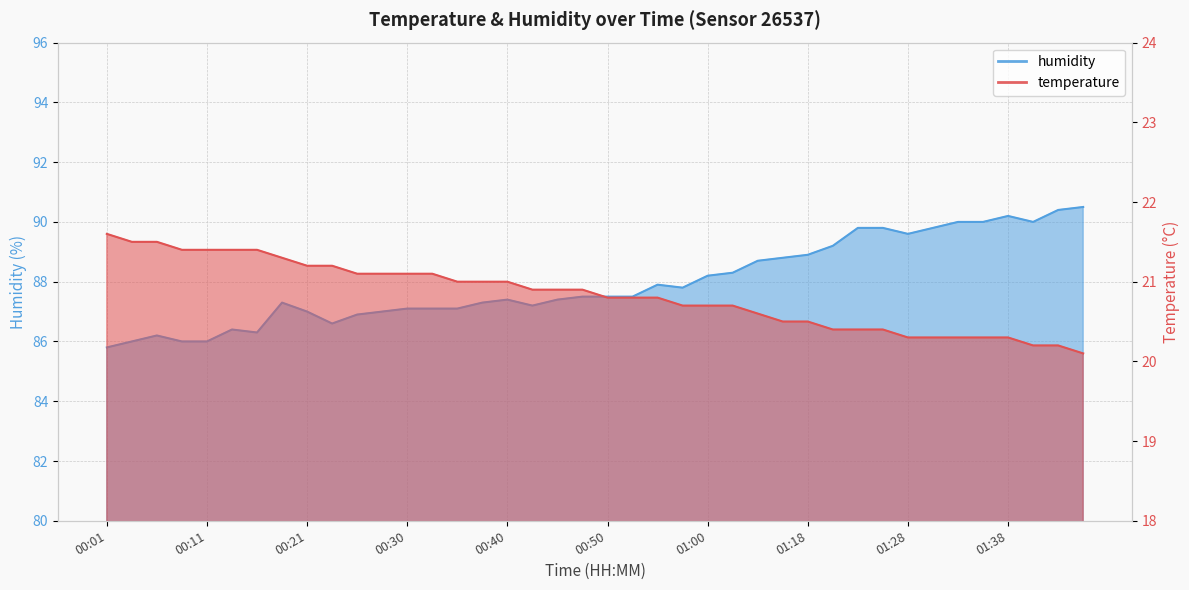

List the series in order of their peak value, highest first.

humidity, temperature